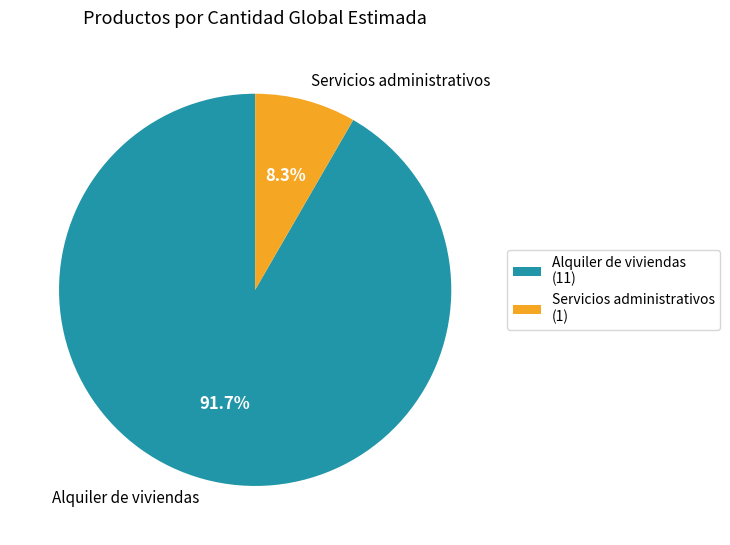

Count the number of slices in the pie.

2